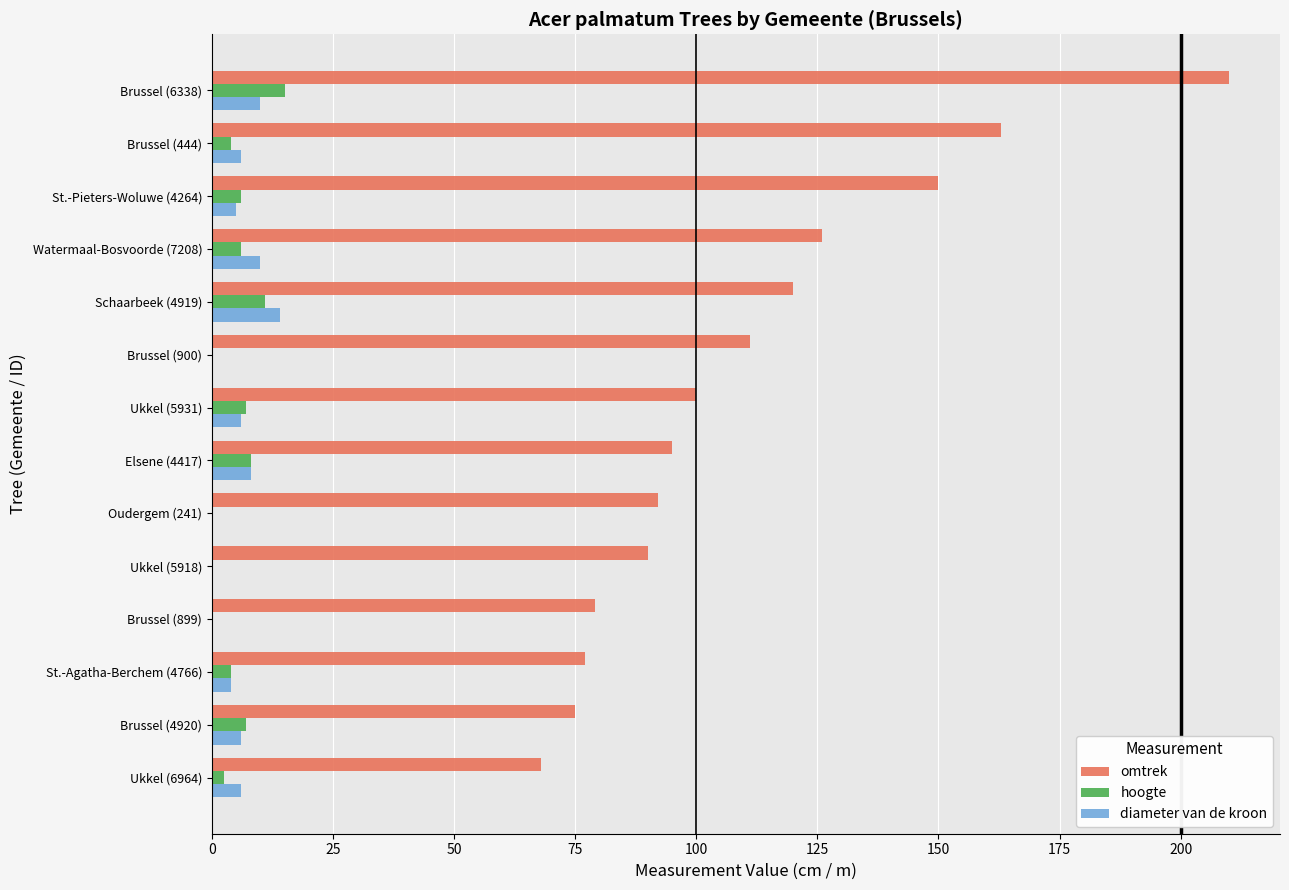

What is the total value across all series at Brussel (6338)?

235.0